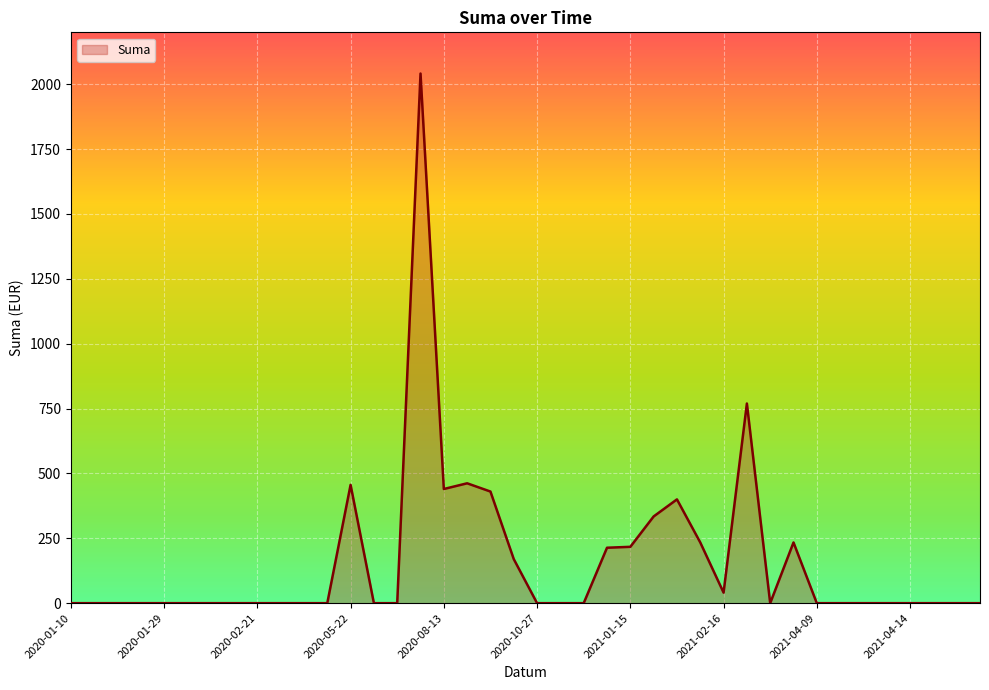

What is the difference between the maximum and minimum values?

2041.2